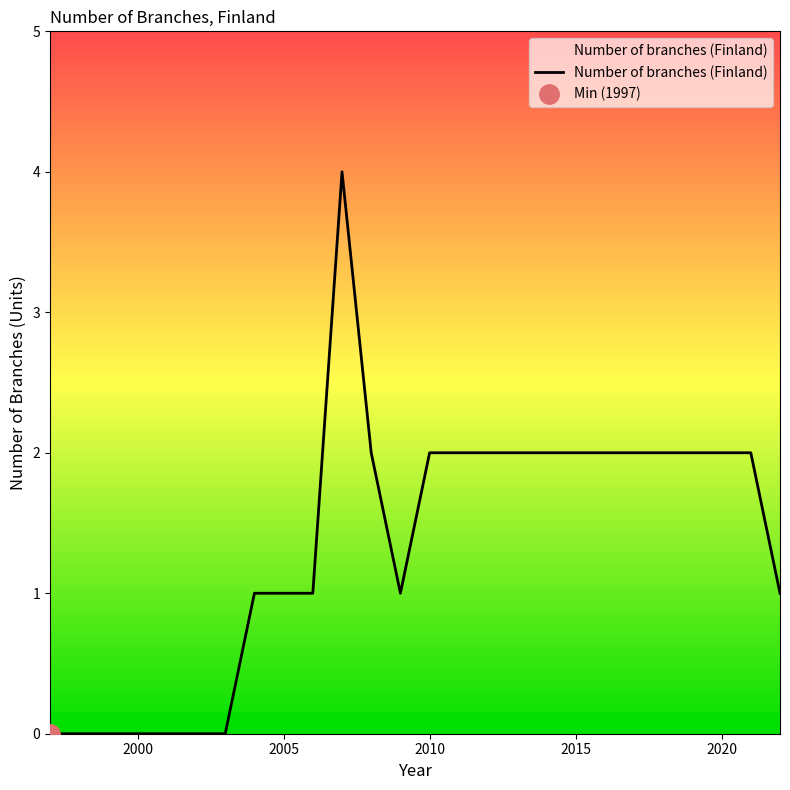

How many lines are shown in the chart?

1